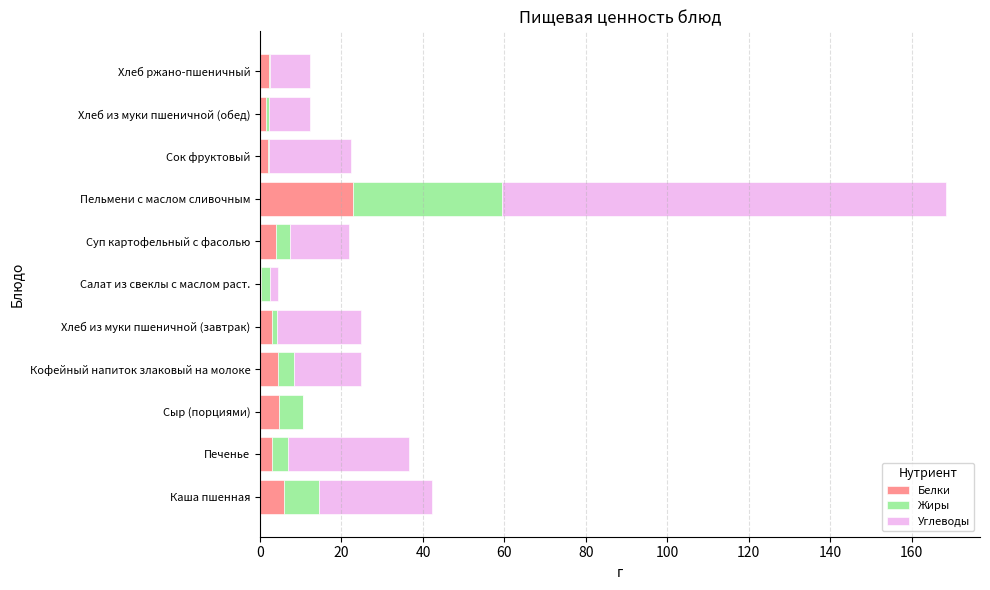

What is the total value across all series at Кофейный напиток злаковый на молоке?

24.9